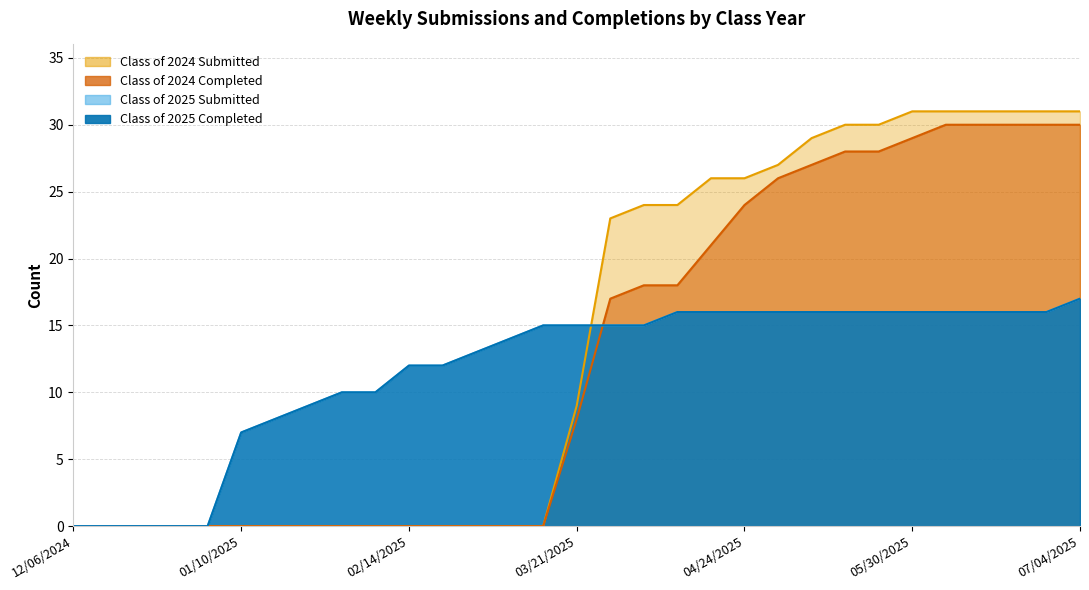

Which series ends up on top after the final intersection of Class of 2024 Completed and Class of 2025 Completed?

Class of 2024 Completed